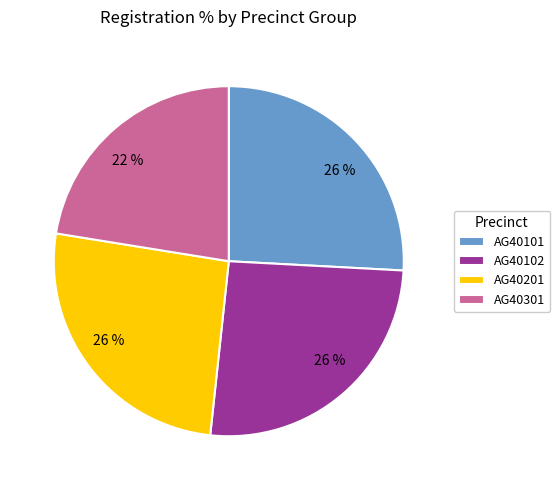

Is the sum of AG40201 and AG40102 greater than half?

Yes